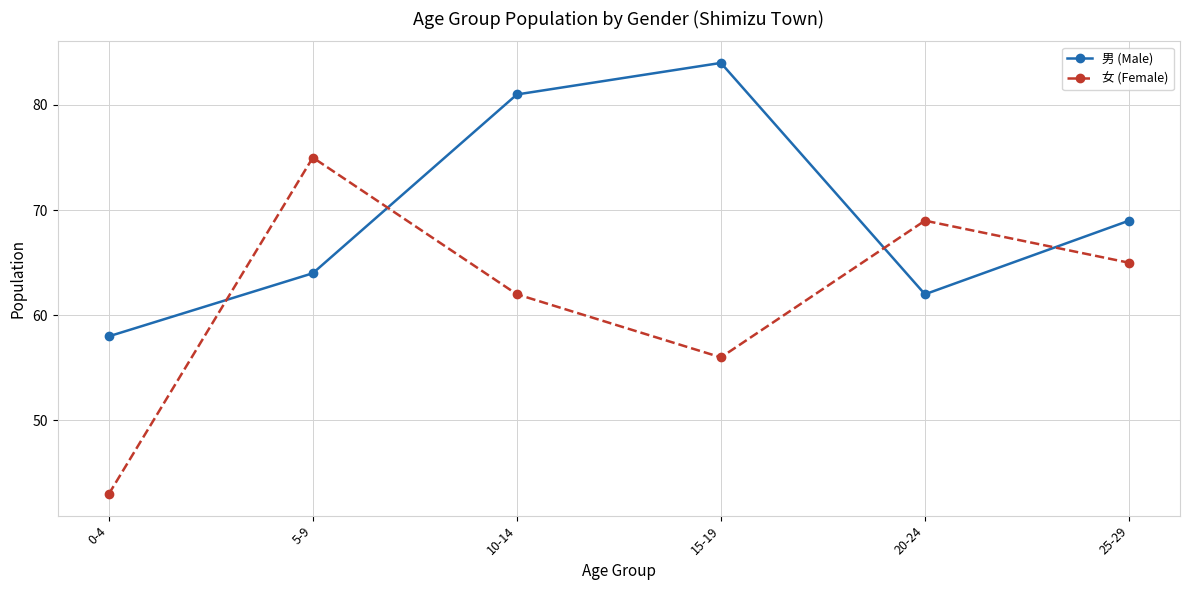

What is the minimum value shown in the chart?

43